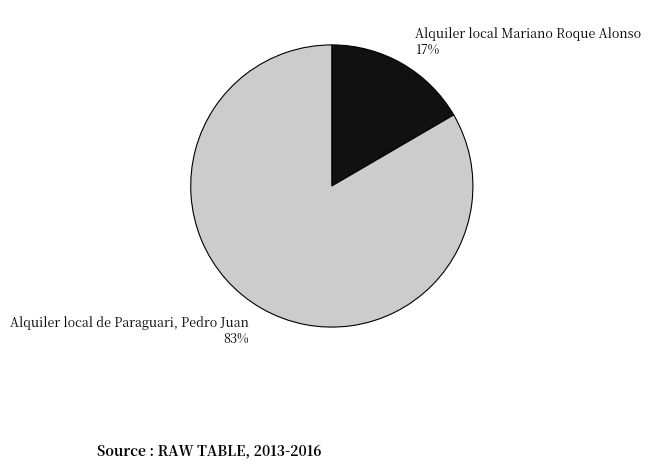

Between Alquiler local Mariano Roque Alonso and Alquiler local de Paraguari, Pedro Juan, which is larger?

Alquiler local de Paraguari, Pedro Juan